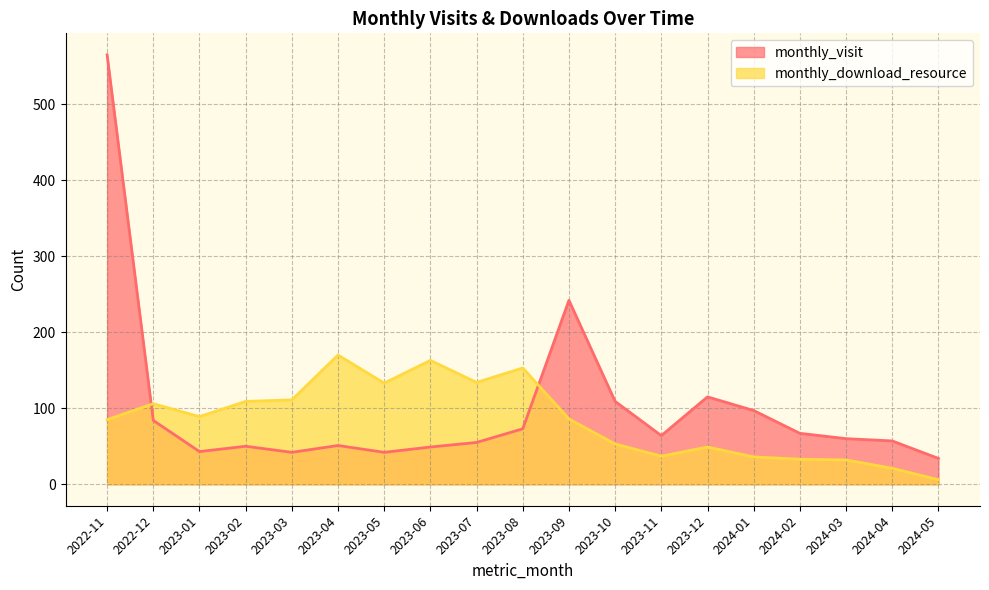

What is the label of the 8th point from the right?

2023-10